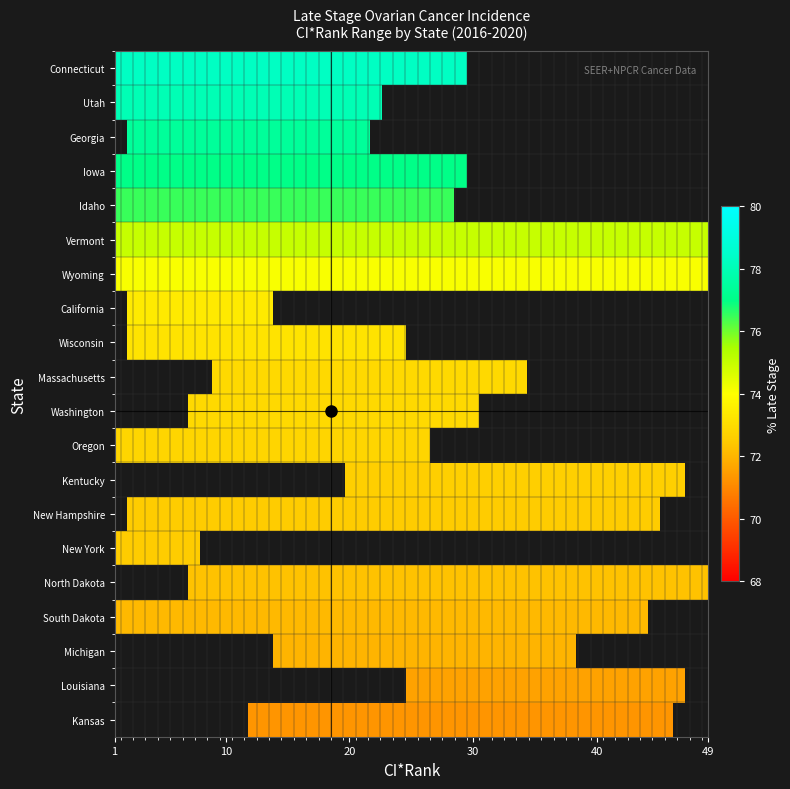

The value of upper_ci at 6 is 19.8. True or false?

False